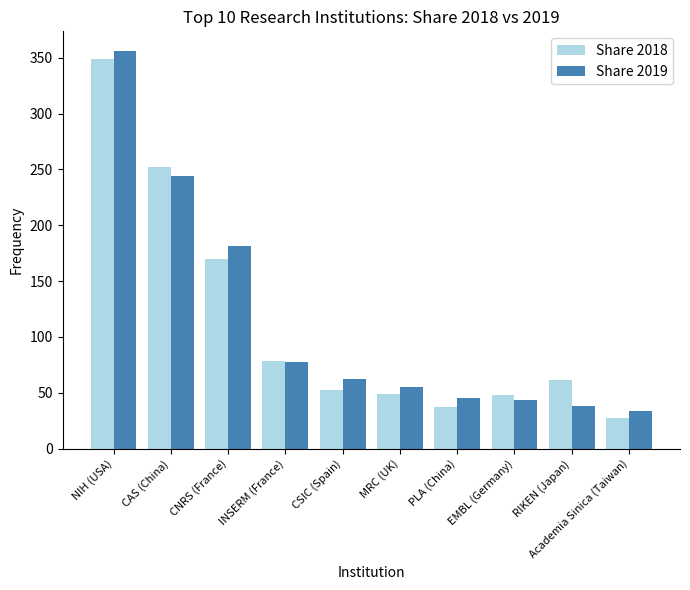

What value does the Share 2018 series have at NIH (USA)?

348.5